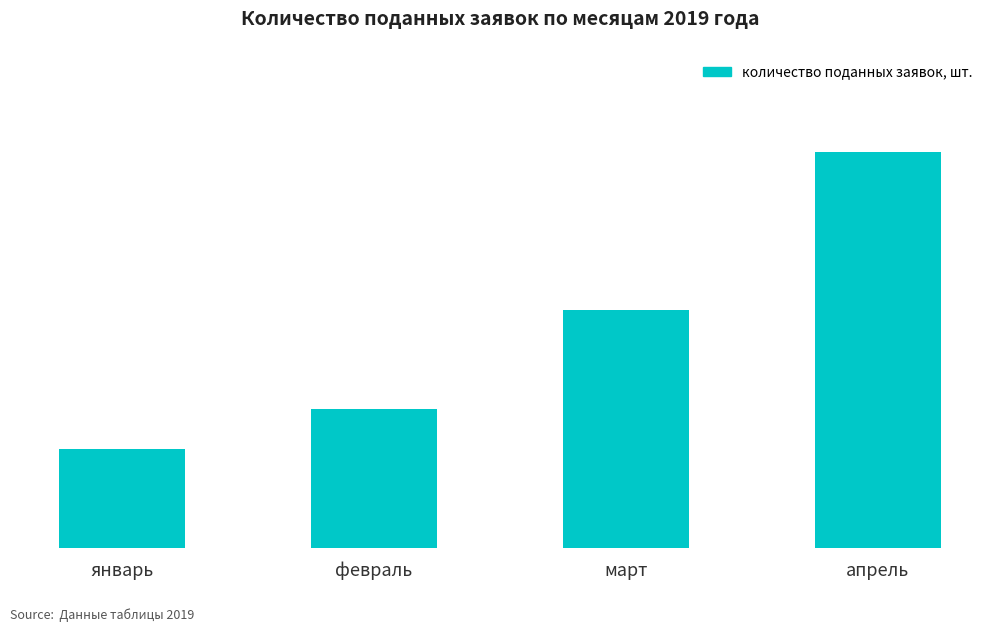

Does the chart contain stacked bars?

No